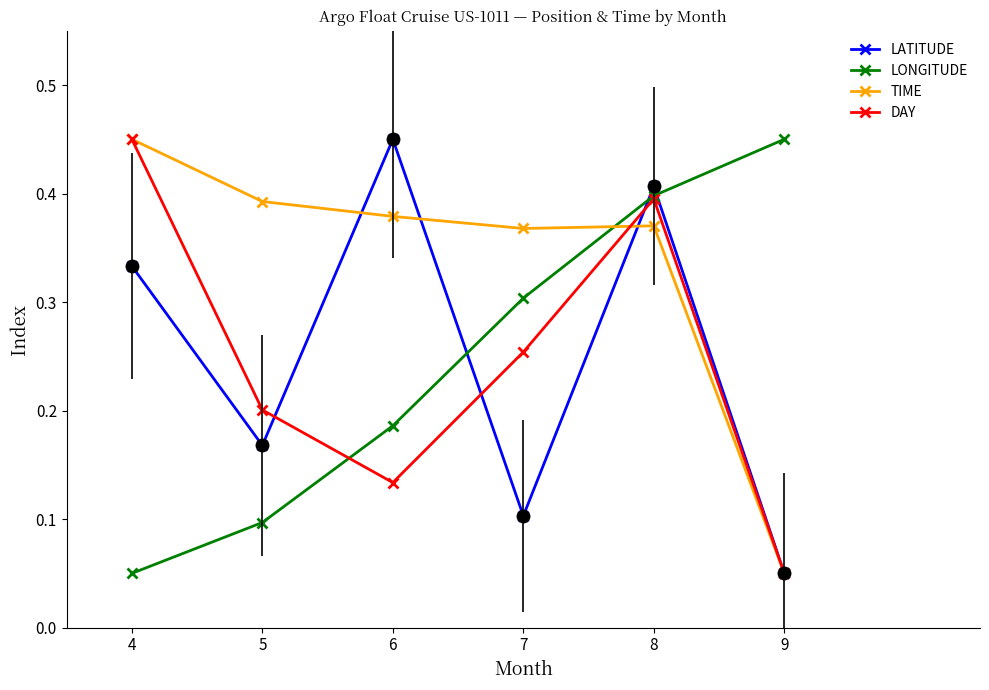

What is the sum of all DAY values?

1.5